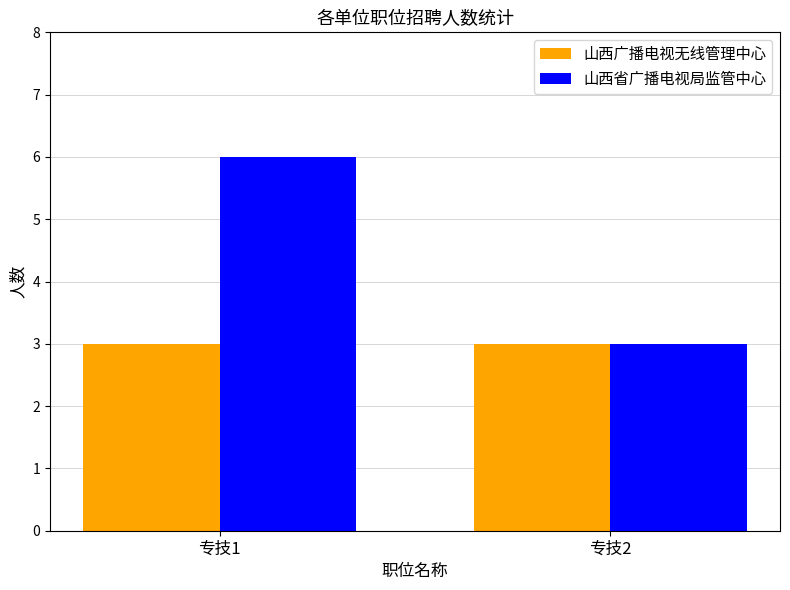

Which series has the largest range (max minus min)?

山西省广播电视局监管中心